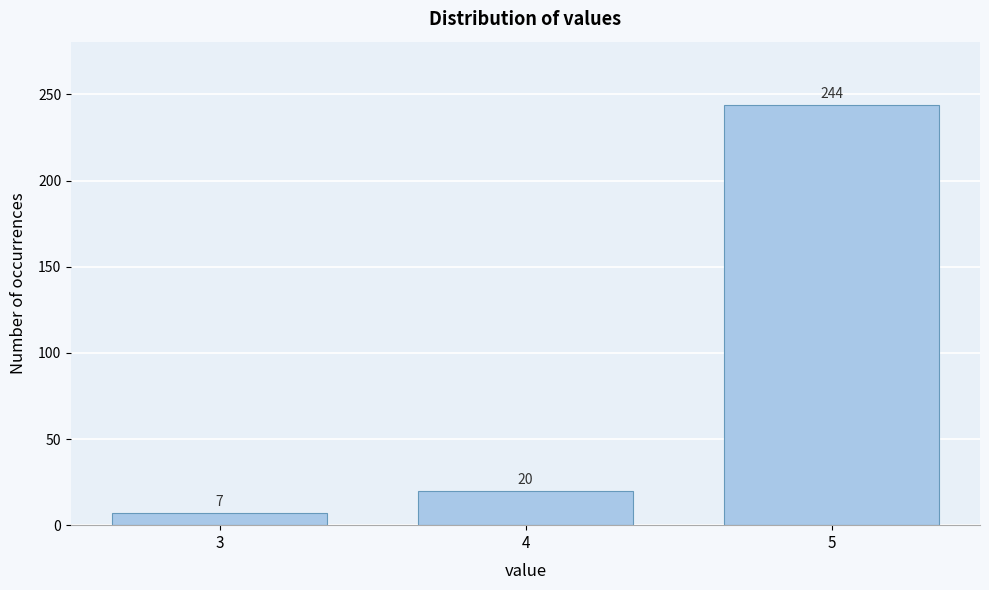

Reading left to right, extract all data points from this chart.

7	20	244